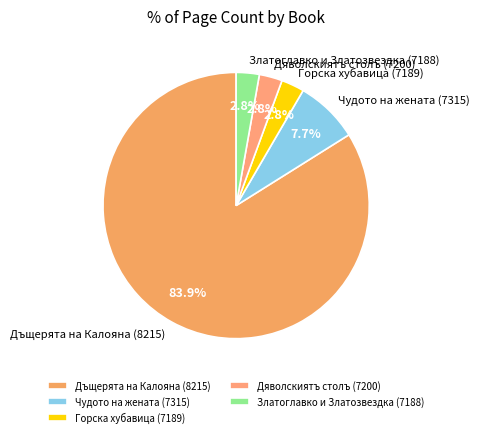

To the nearest percent, what percentage of the pie is Чудото на жената (7315)?

8%